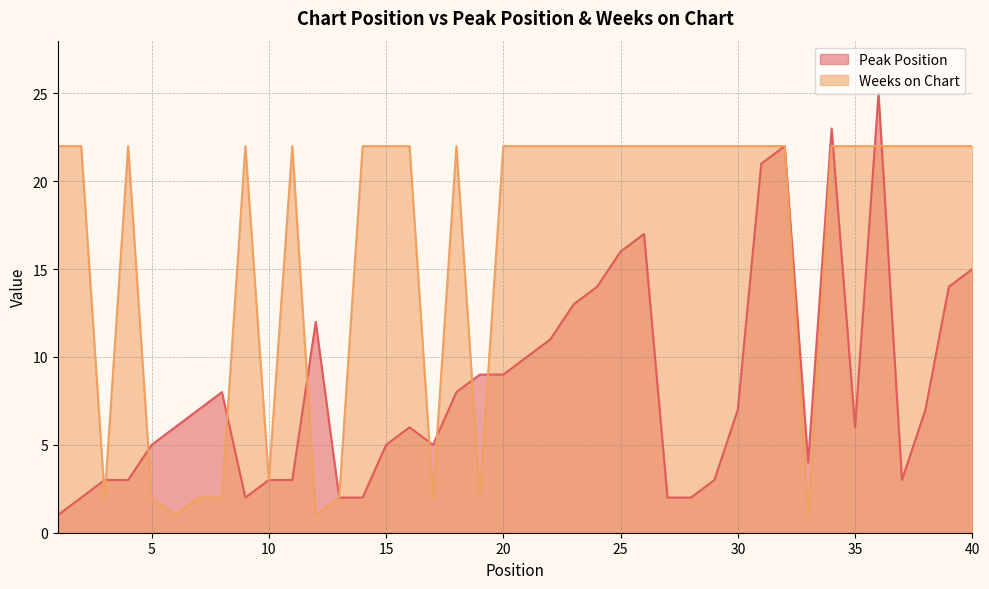

Between 23 and 29, which is larger?

23